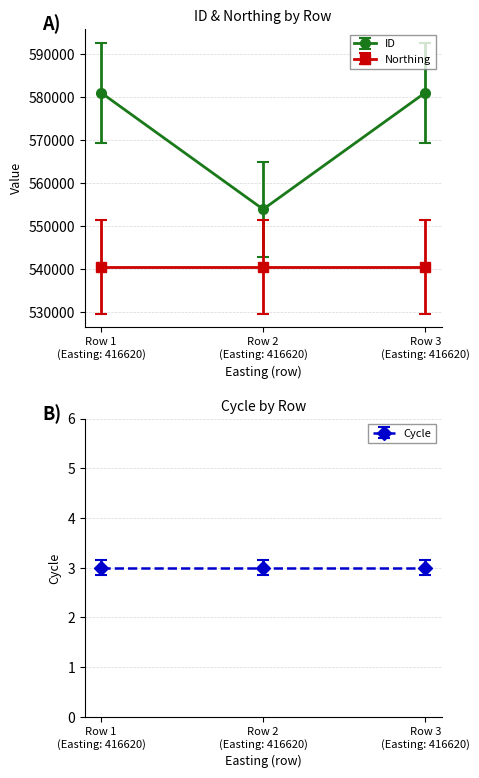

Which series has the largest range (max minus min)?

ID